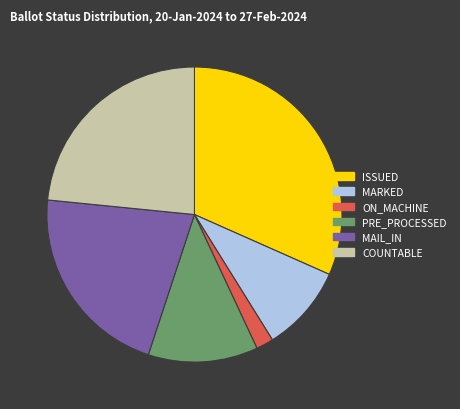

Is the sum of MAIL_IN and MARKED greater than half?

No